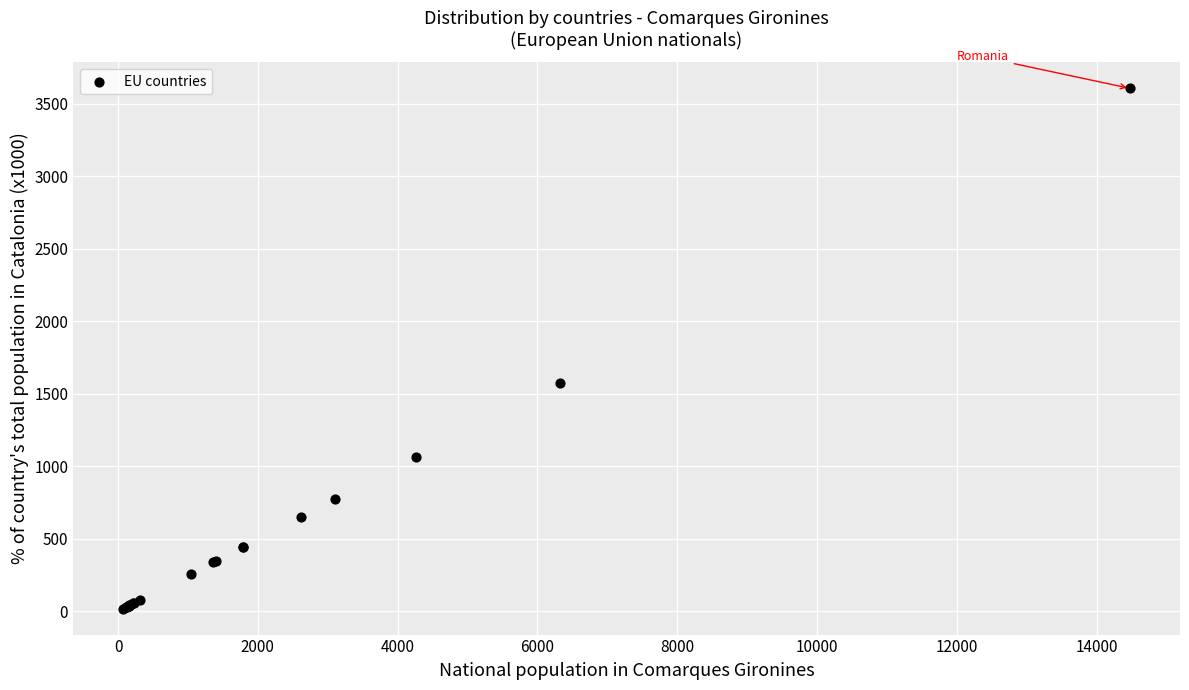

What Y value in the scatter plot is closest to 1813?

1576